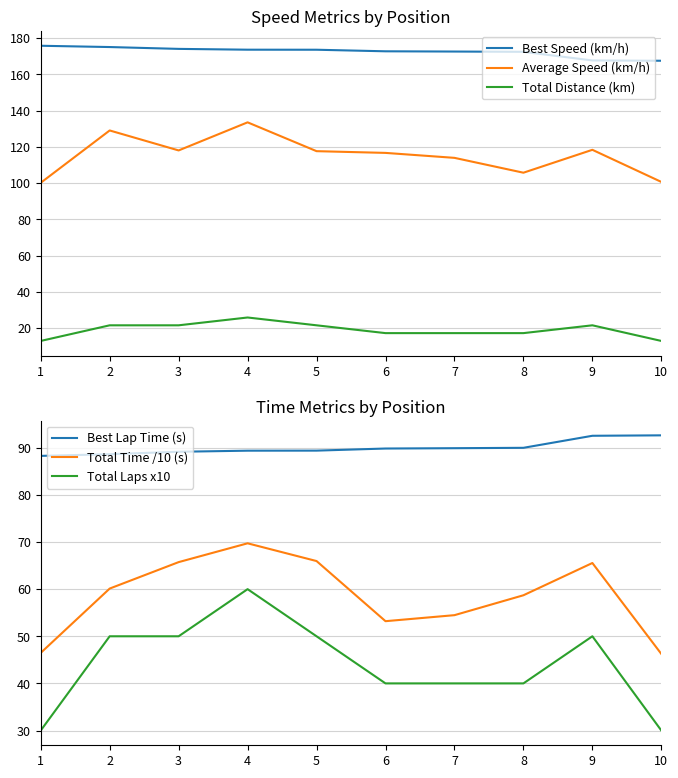

Reading left to right, extract all data points from this chart.

Best Speed (km/h): 1=175.7	2=175.0	3=174.0	4=173.5	5=173.5	6=172.7	7=172.5	8=172.4	9=167.6	10=167.4
Average Speed (km/h): 1=100.1	2=129.0	3=118.0	4=133.5	5=117.6	6=116.6	7=113.9	8=105.7	9=118.3	10=100.6
Total Distance (km): 1=12.9	2=21.5	3=21.5	4=25.9	5=21.5	6=17.2	7=17.2	8=17.2	9=21.5	10=12.9
Best Lap Time (s): 1=88.3	2=88.6	3=89.2	4=89.4	5=89.4	6=89.8	7=89.9	8=90.0	9=92.5	10=92.6
Total Time /10 (s): 1=46.5	2=60.1	3=65.7	4=69.7	5=66.0	6=53.2	7=54.5	8=58.7	9=65.5	10=46.3
Total Laps x10: 1=30.0	2=50.0	3=50.0	4=60.0	5=50.0	6=40.0	7=40.0	8=40.0	9=50.0	10=30.0